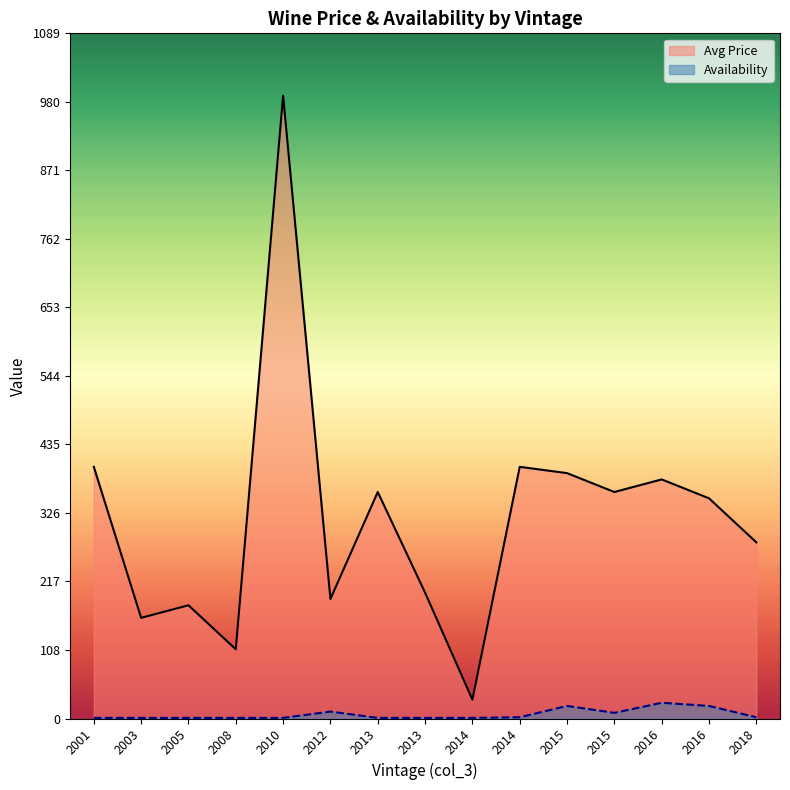

What is the total value across all series at 2013?

361